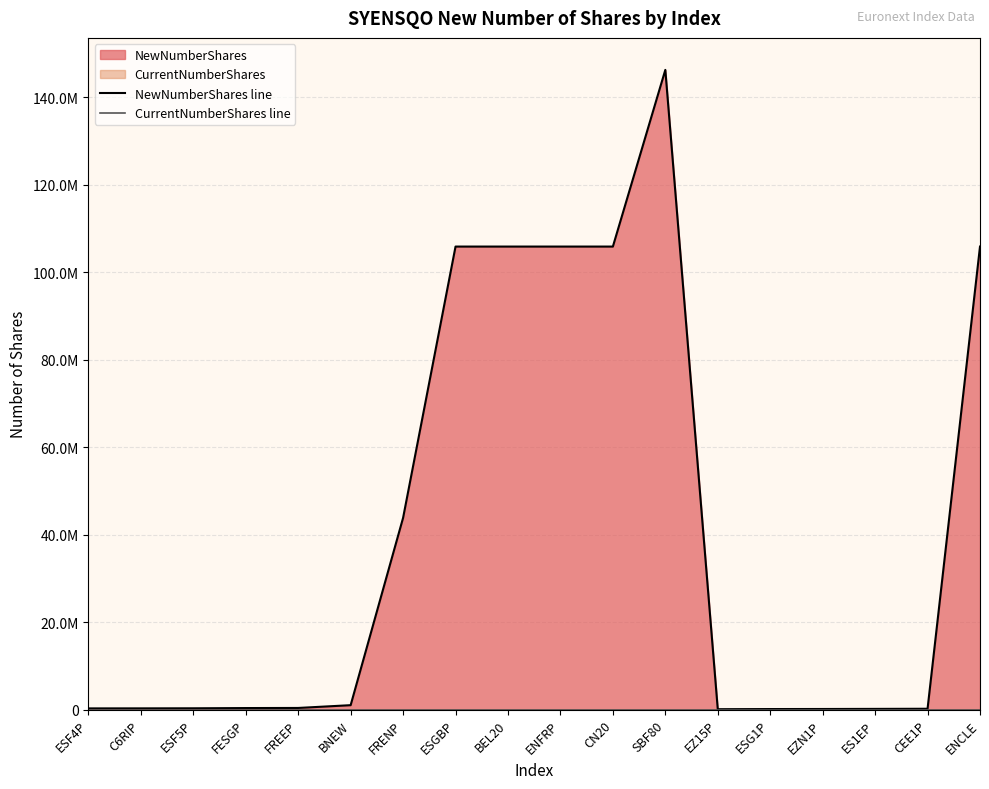

Rank the series at ESG1P from highest to lowest value.

NewNumberShares line, CurrentNumberShares line